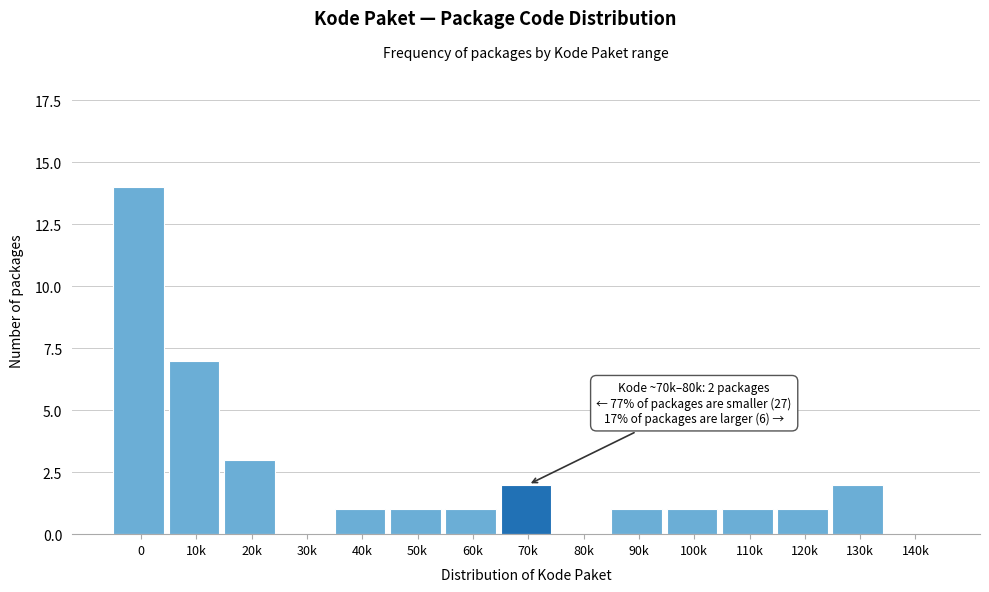

Reading left to right, list all the values displayed in this chart.

0=14	10k=7	20k=3	30k=0	40k=1	50k=1	60k=1	70k=2	80k=0	90k=1	100k=1	110k=1	120k=1	130k=2	140k=0